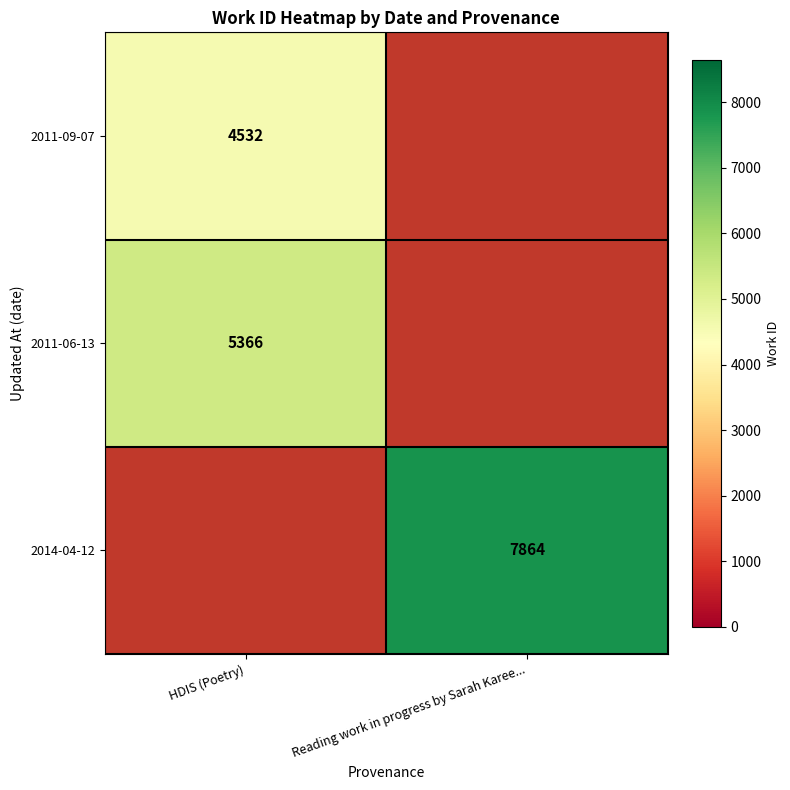

Is it true that 2014-04-12 equals 7864 at Reading work in progress by Sarah Karee...?

True